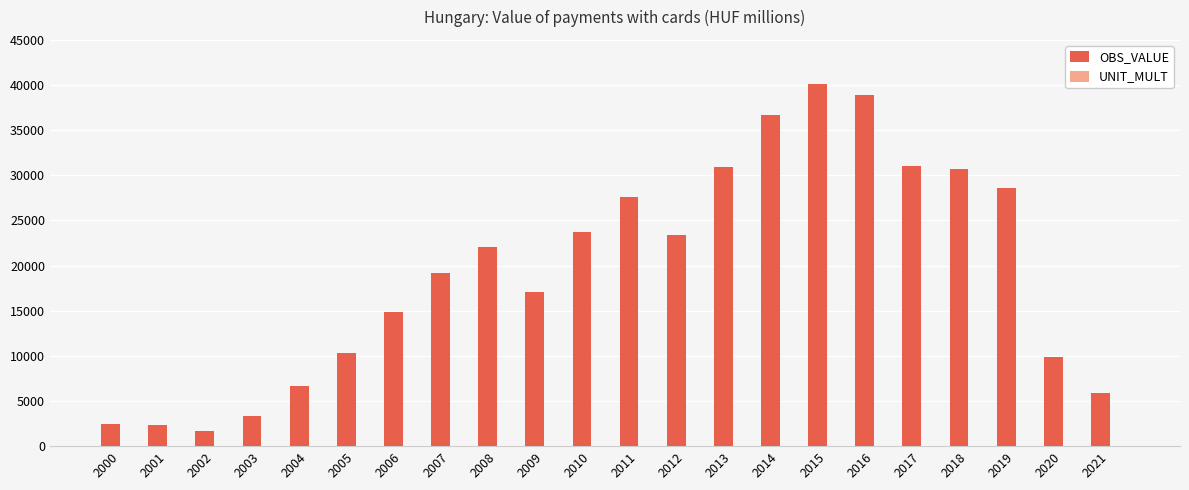

Which series has the largest total across all categories?

OBS_VALUE